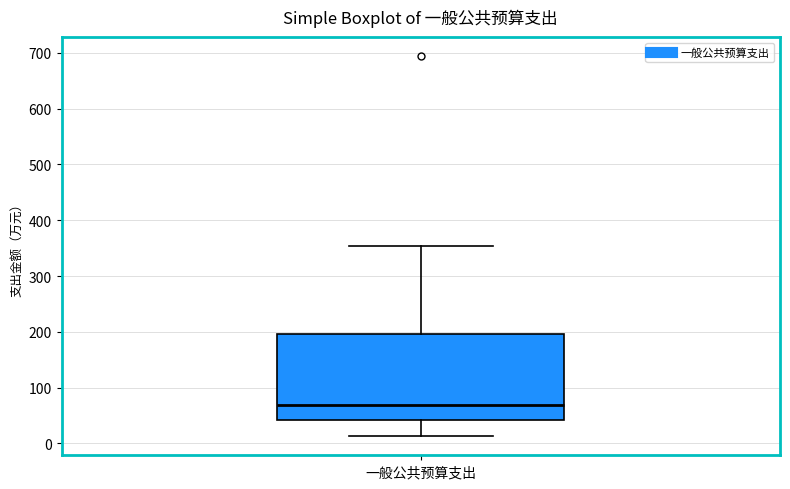

Transcribe this box plot: give where the median line is, the range the box spans, and where the two whiskers end, as read against the y-axis. The values are not printed on the chart, so give them approximately, as read against the axis.

median 70, box 40 to 200, whiskers 10 to 350